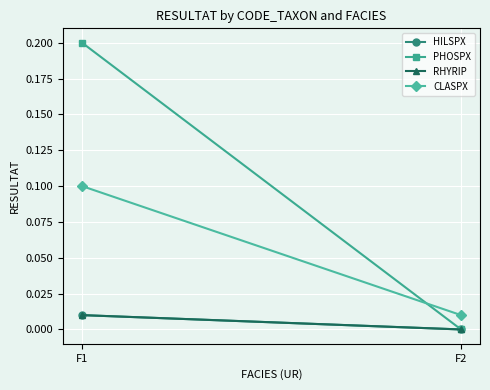

How many data points in HILSPX are above 0?

1